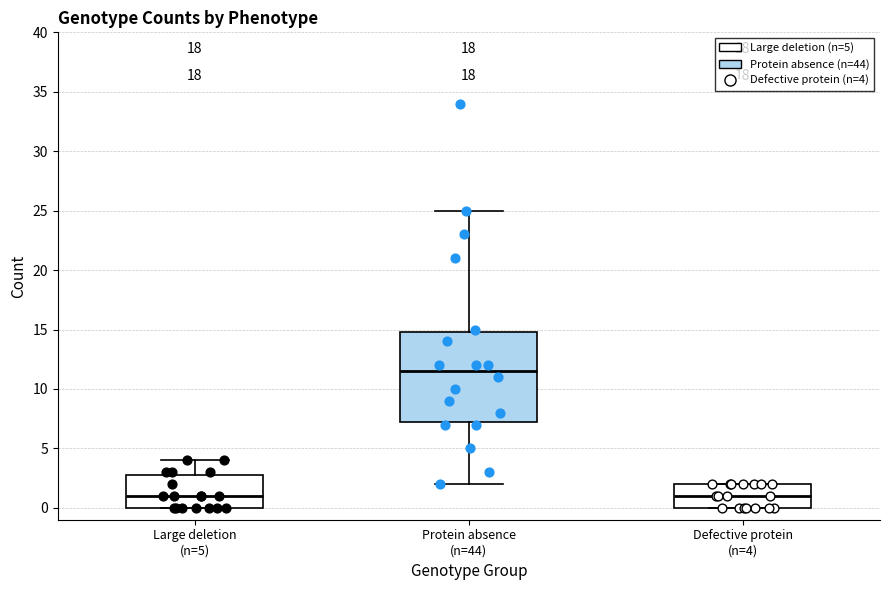

Reading left to right, transcribe this box plot: for each box, give where its median line is, the range the box spans, and where its two whiskers end, as read against the y-axis. The values are not printed on the chart, so give them approximately, as read against the axis.

Large deletion (n=5): median 1.0, box 0.0 to 3.0, whiskers 0.0 to 4.0
Protein absence (n=44): median 11.5, box 7.5 to 15.0, whiskers 2.0 to 25.0
Defective protein (n=4): median 1.0, box 0.0 to 2.0, whiskers 0.0 to 2.0